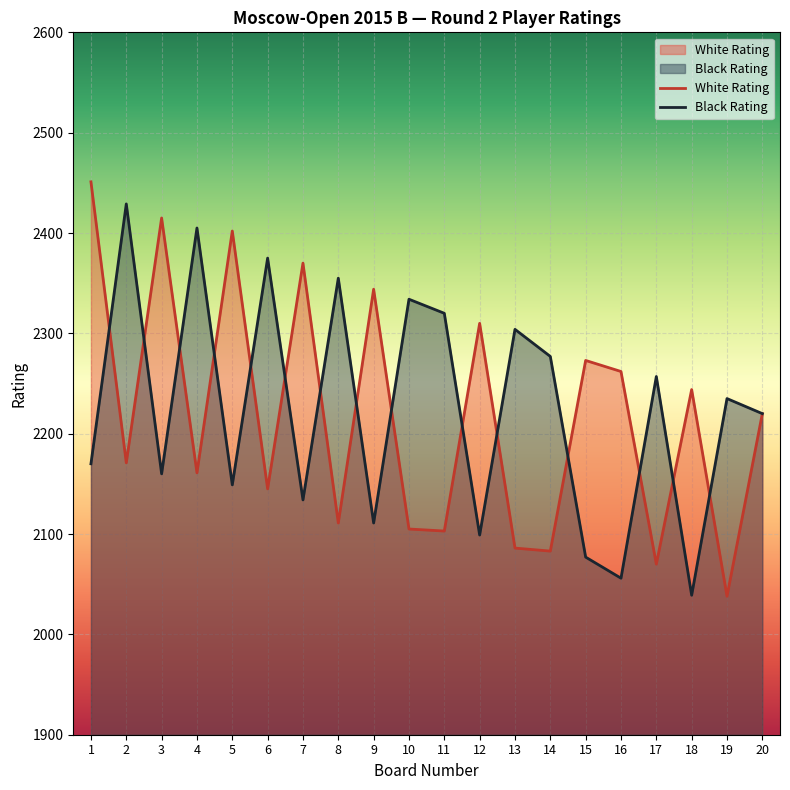

Does the chart display data point markers on the line(s)?

No